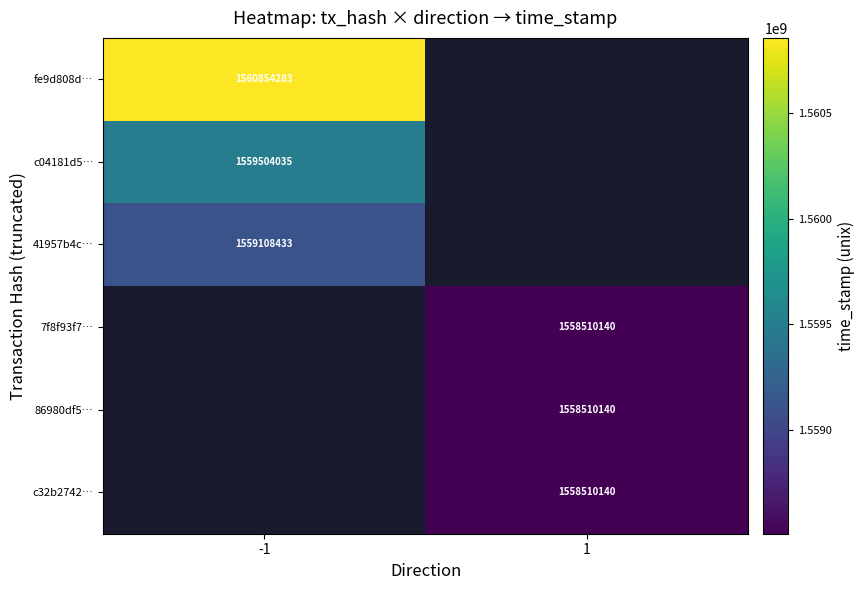

The c04181d5… series shows 2463404156 at -1. True or false?

False